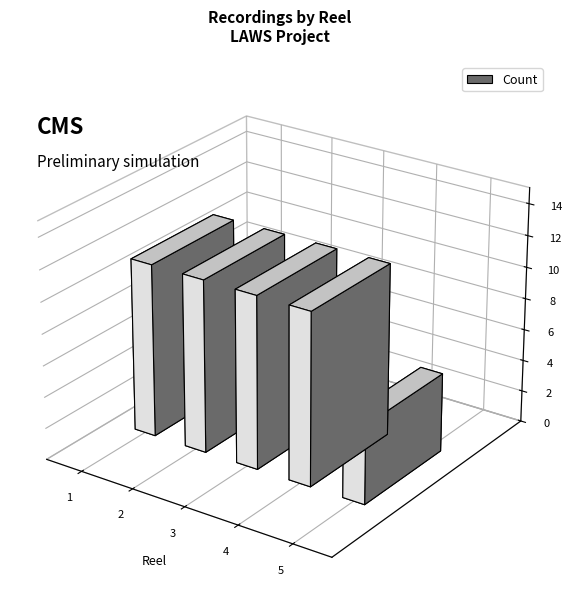

How many distinct data groups are displayed?

1